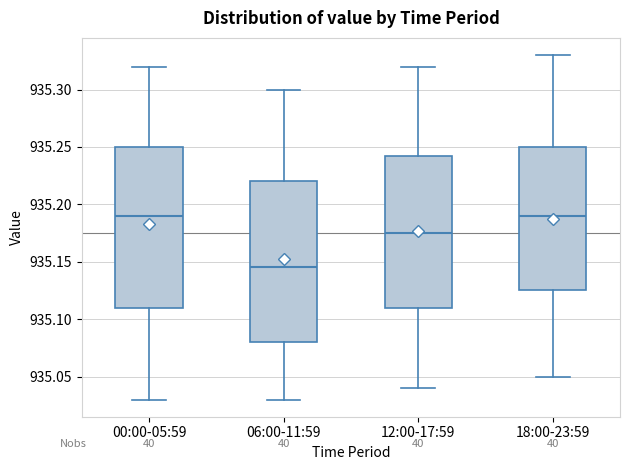

Where is the lower edge of the box for 18:00-23:59 on the y-axis? The values are not printed on the chart, so give them approximately, as read against the axis.

935.125